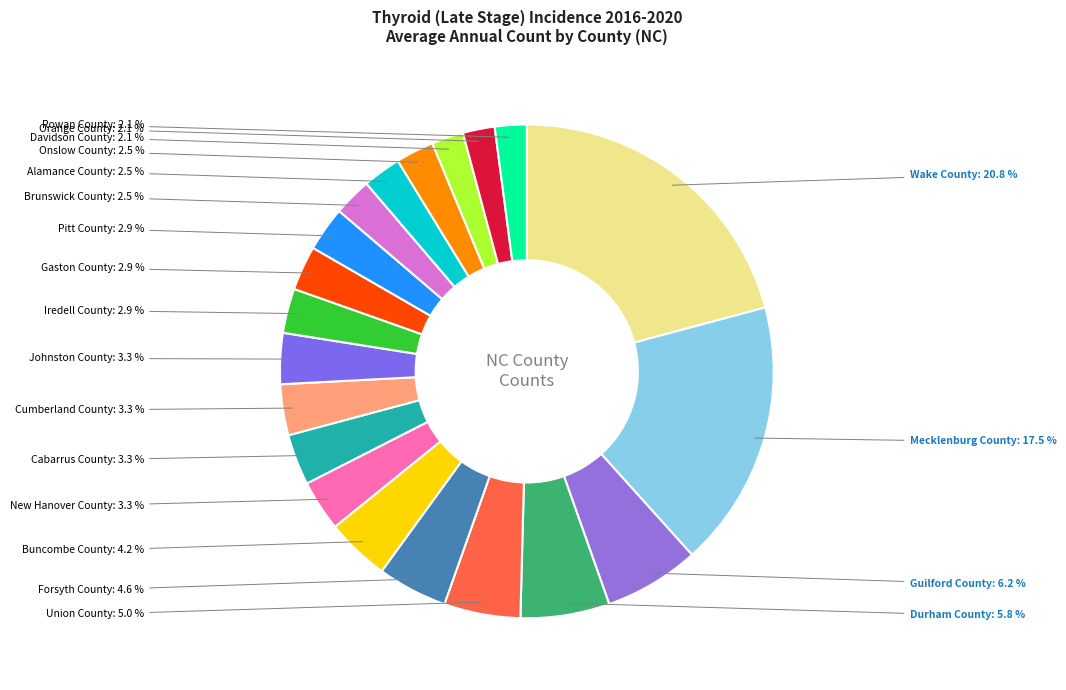

Is there a majority slice in this chart?

No